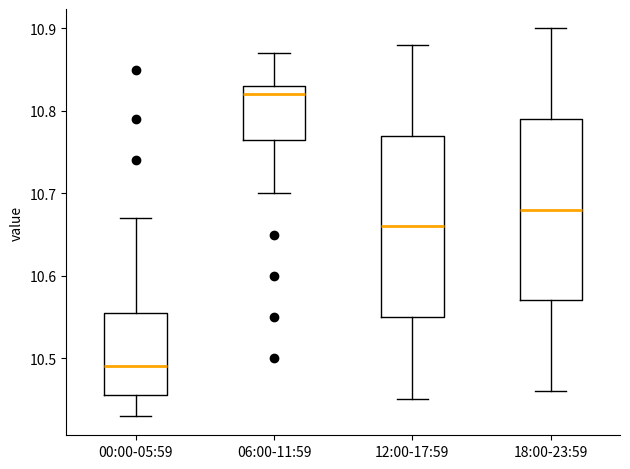

Reading left to right, transcribe this box plot: for each box, give where its median line is, the range the box spans, and where its two whiskers end, as read against the y-axis. The values are not printed on the chart, so give them approximately, as read against the axis.

00:00-05:59: median 10.49, box 10.46 to 10.56, whiskers 10.43 to 10.67
06:00-11:59: median 10.82, box 10.77 to 10.83, whiskers 10.70 to 10.87
12:00-17:59: median 10.66, box 10.55 to 10.77, whiskers 10.45 to 10.88
18:00-23:59: median 10.68, box 10.57 to 10.79, whiskers 10.46 to 10.90